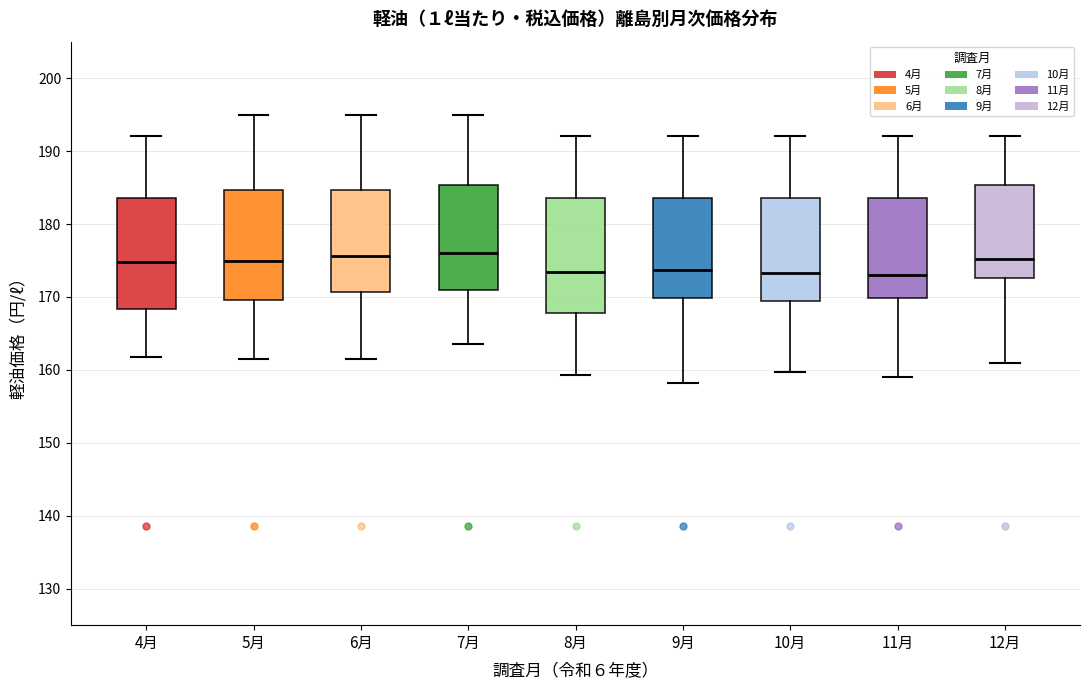

Reading left to right, read every box against the y-axis: the position of its median line, the range the box covers, and the ends of its whiskers. The values are not printed on the chart, so give them approximately, as read against the axis.

4月: median 175, box 168 to 184, whiskers 162 to 192
5月: median 175, box 170 to 185, whiskers 162 to 195
6月: median 176, box 171 to 185, whiskers 162 to 195
7月: median 176, box 171 to 185, whiskers 164 to 195
8月: median 173, box 168 to 184, whiskers 159 to 192
9月: median 174, box 170 to 184, whiskers 158 to 192
10月: median 173, box 170 to 184, whiskers 160 to 192
11月: median 173, box 170 to 184, whiskers 159 to 192
12月: median 175, box 173 to 185, whiskers 161 to 192